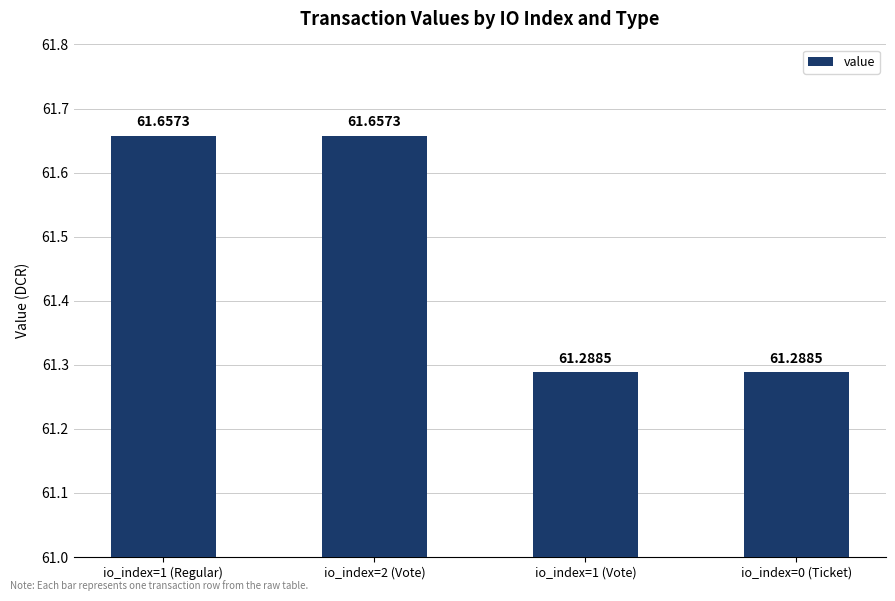

What is the difference between the maximum and minimum values?

0.4